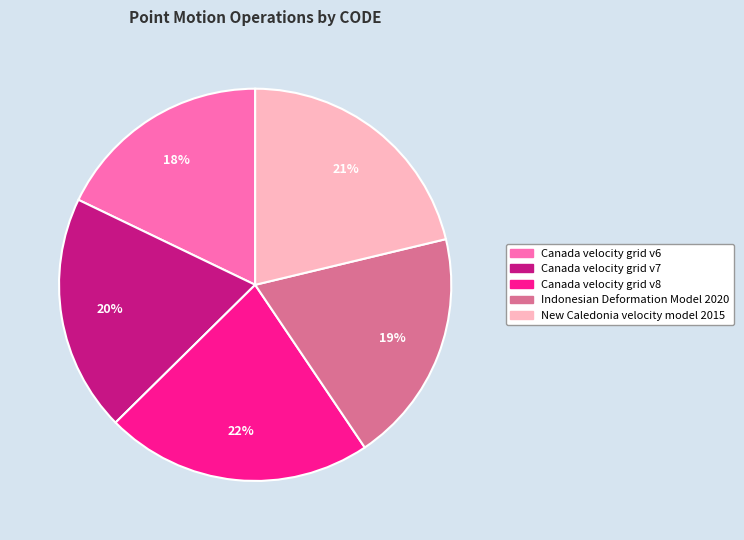

Count the number of slices in the pie.

5